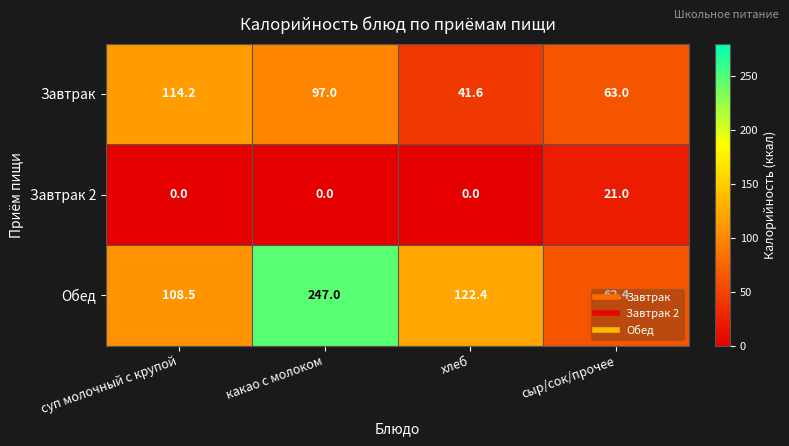

What is the difference between the maximum and minimum values in the Завтрак 2 series?

21.0